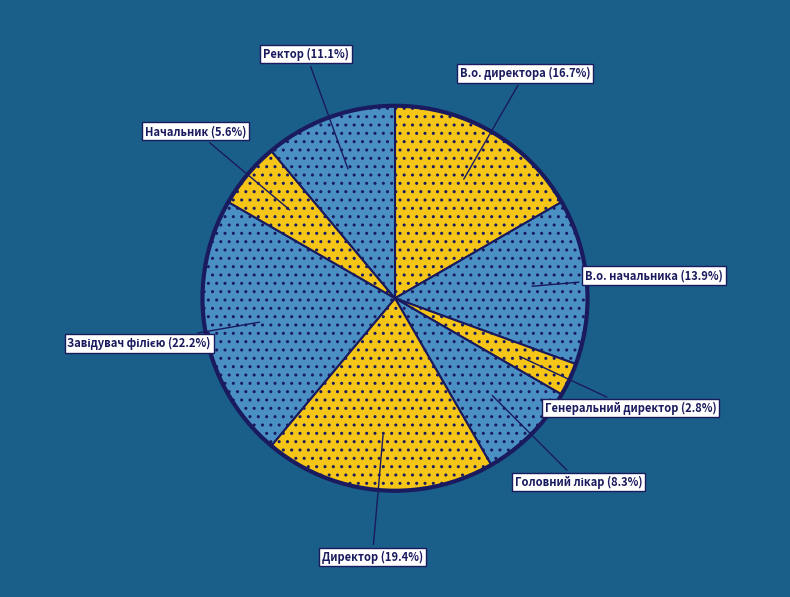

To the nearest percent, what is the average slice percentage?

12%